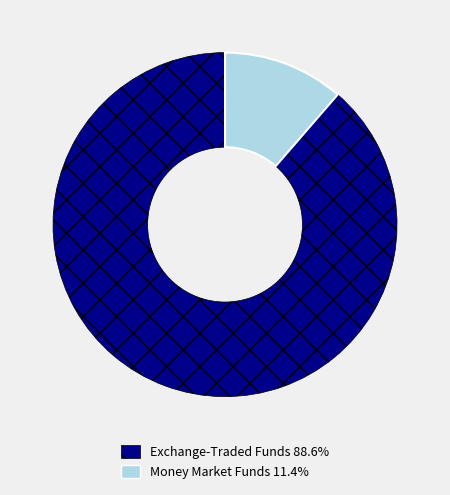

Is there any slice that represents more than half of the pie?

Yes